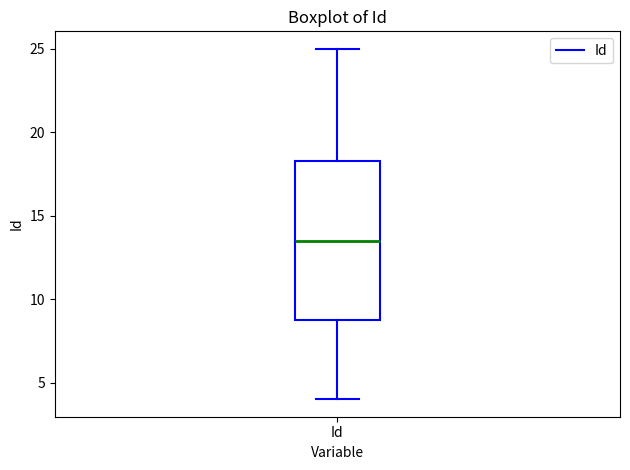

Read this box plot against the y-axis: the position of the median line, the range covered by the box, and the ends of both whiskers. The values are not printed on the chart, so give them approximately, as read against the axis.

median 13.5, box 9.0 to 18.5, whiskers 4.0 to 25.0